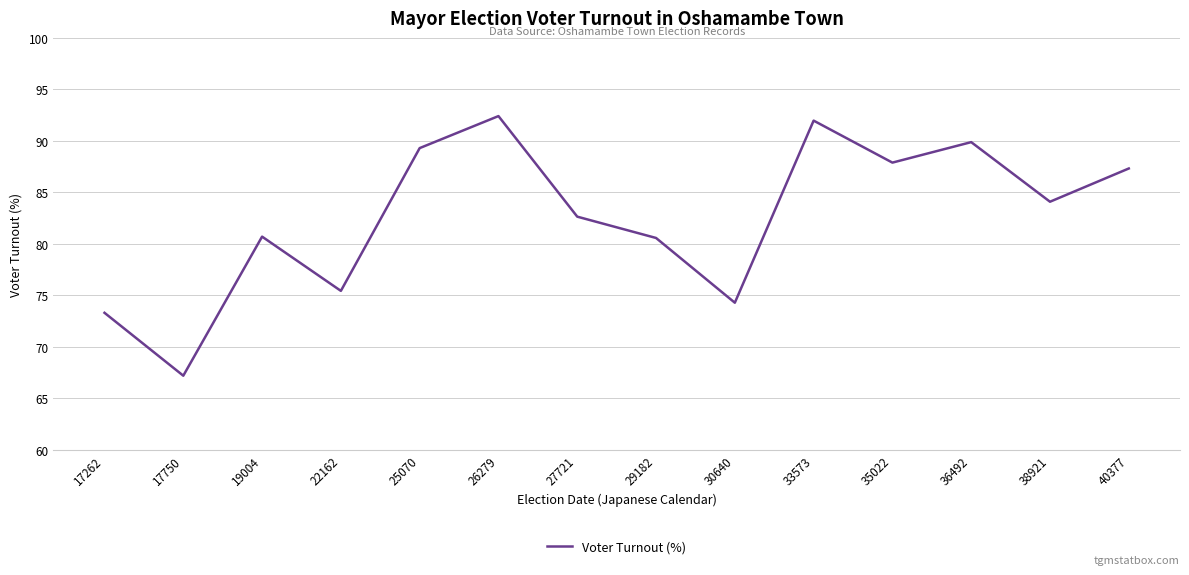

What is the greatest value displayed?

92.4